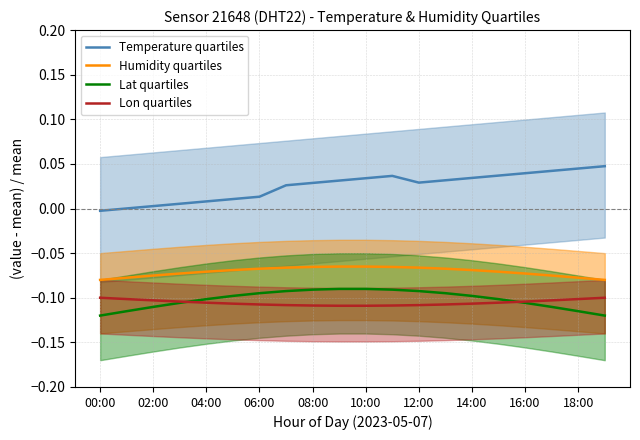

Is it true that Temperature quartiles equals -0.0 at 00:00?

True